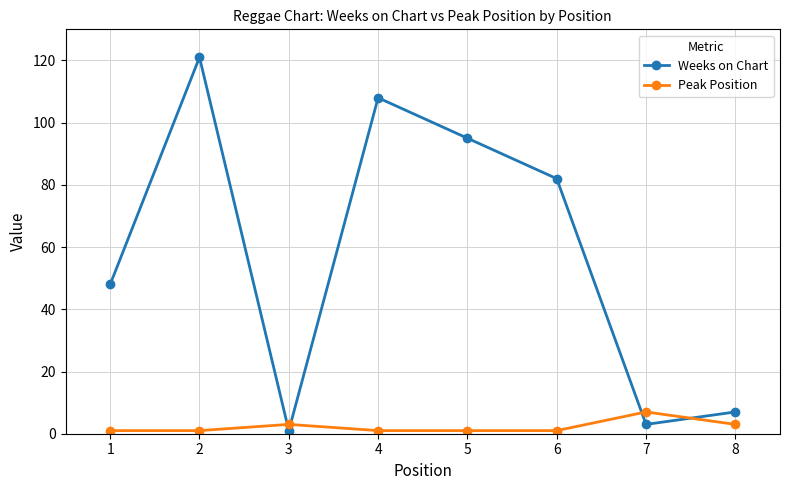

Which series has the largest range (max minus min)?

Weeks on Chart